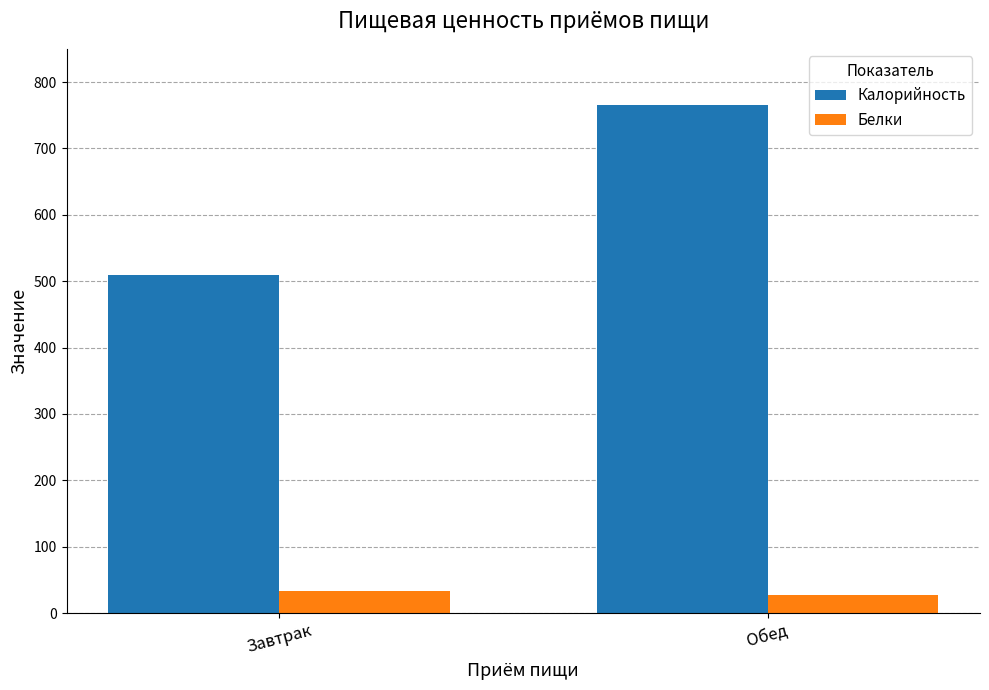

What is the sum of the Калорийность values at Завтрак and Обед?

1275.5